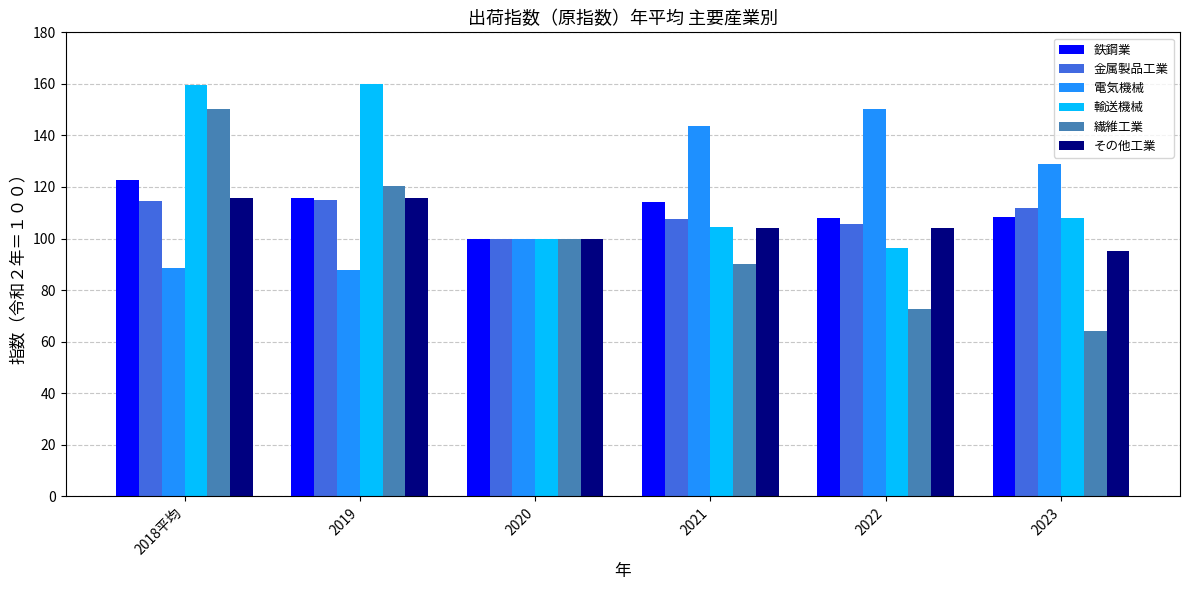

What position from the left is 2018平均?

1